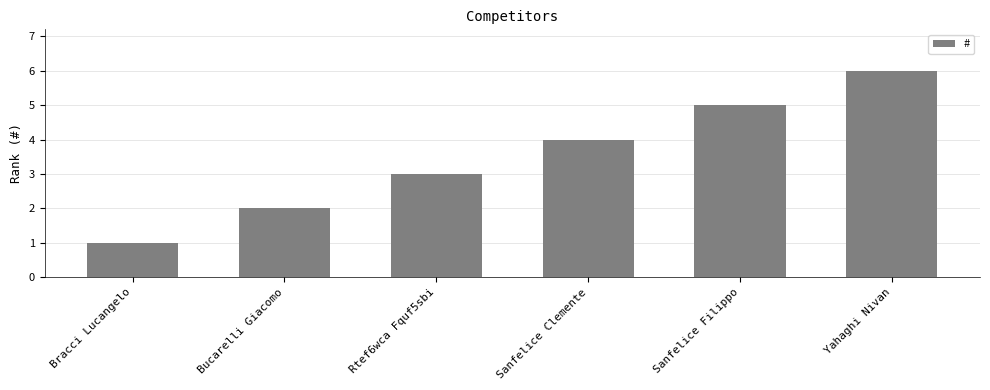

The value at Sanfelice Filippo is 5. True or false?

True